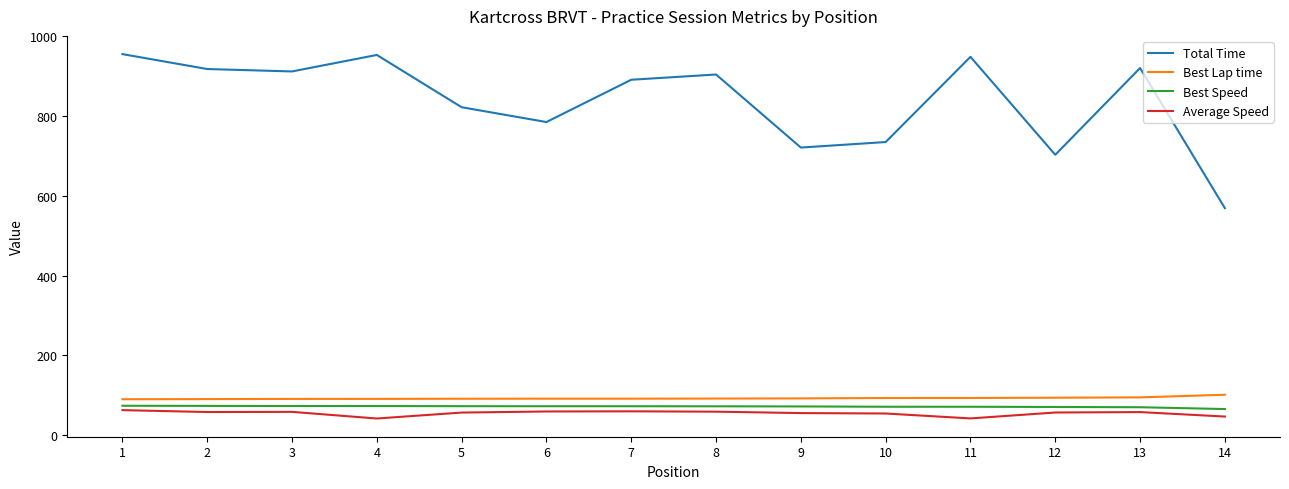

Is it true that Best Lap time equals 30.2 at 8?

False